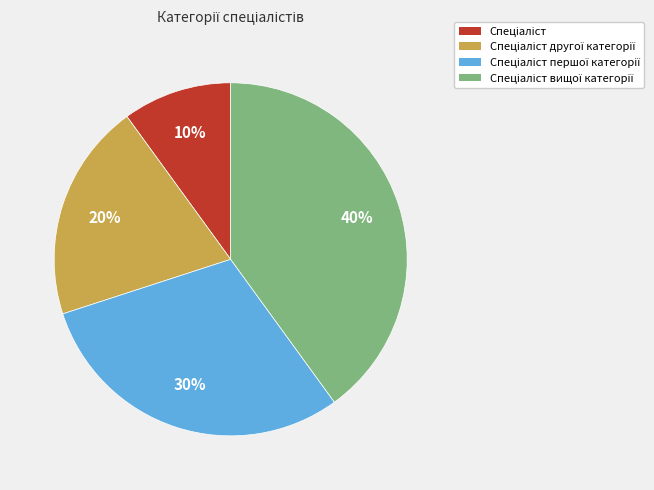

Is there a majority slice in this chart?

No